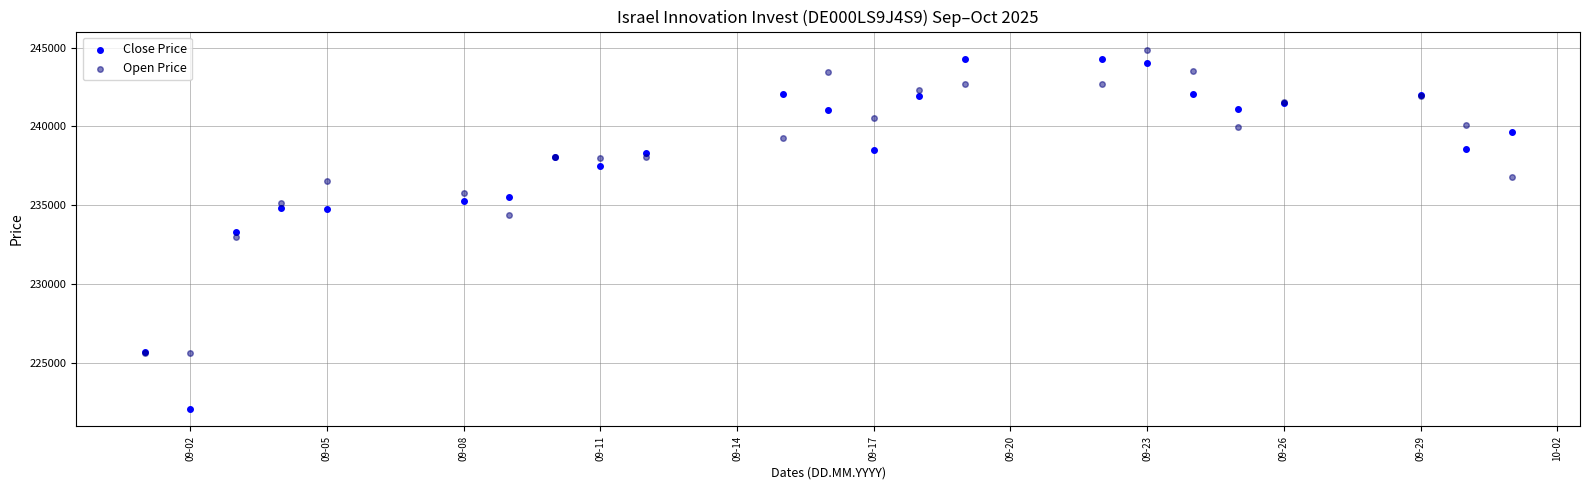

Which series reaches the maximum Y coordinate?

Open Price